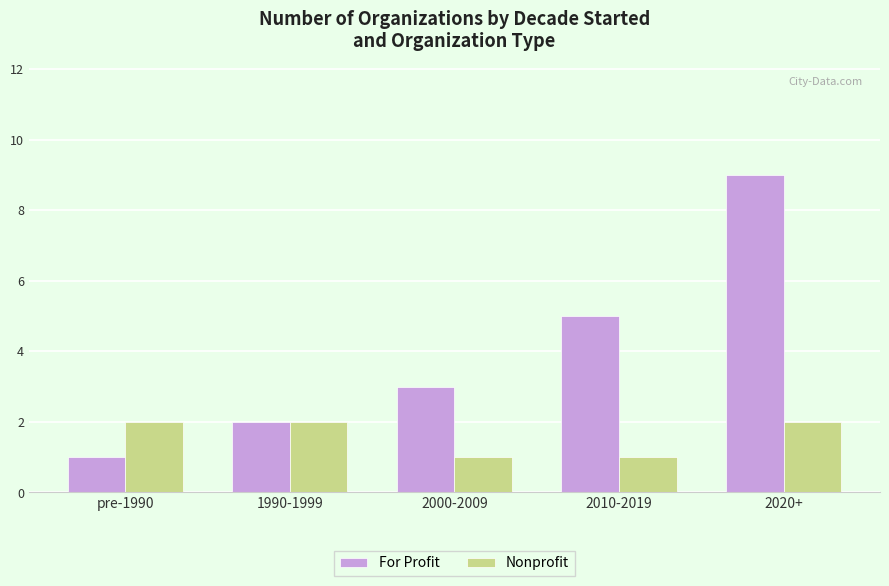

At pre-1990, list the series in order from smallest to largest.

For Profit, Nonprofit